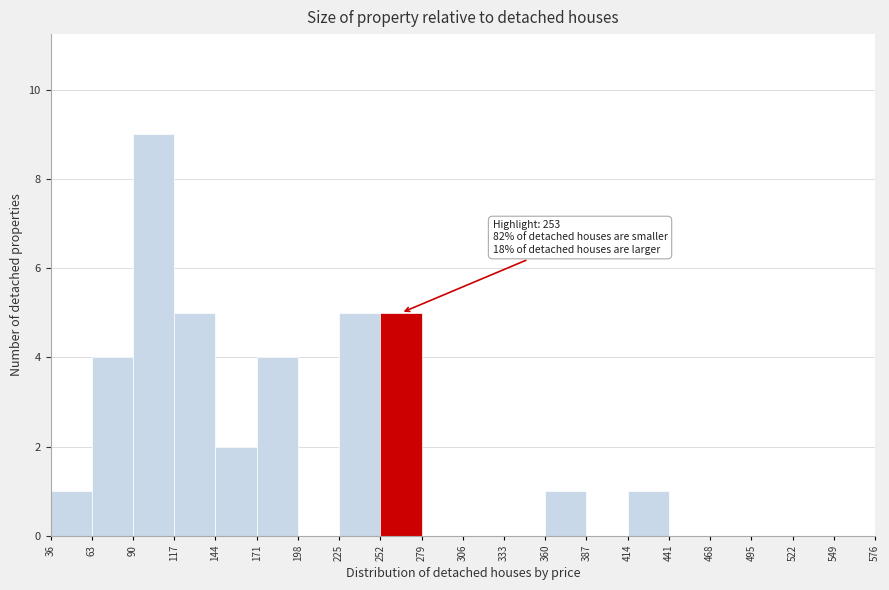

Over which range of the x-axis is the bar tallest?

90 to 117